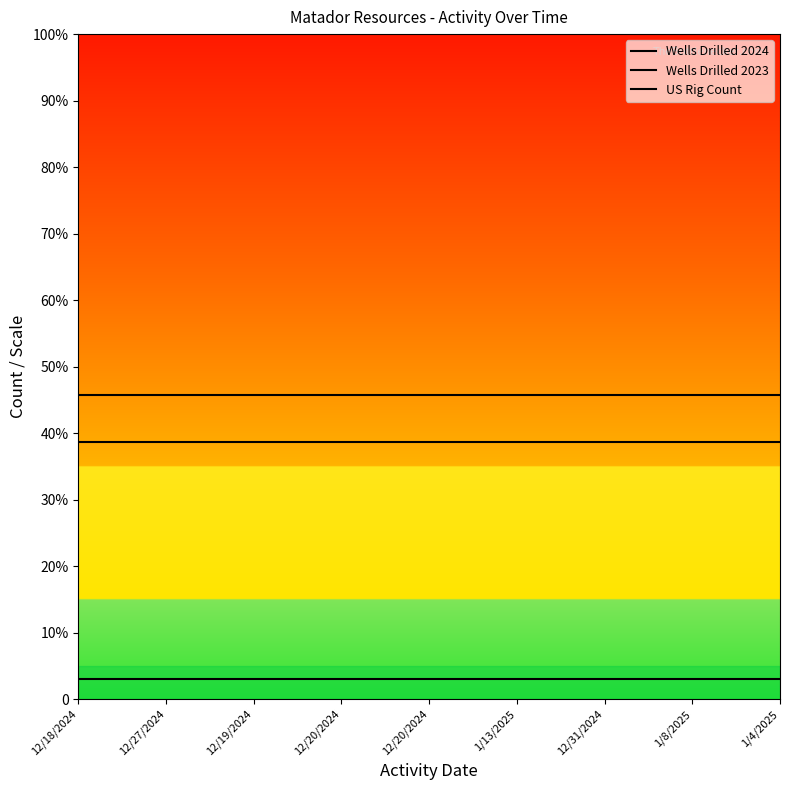

Rank the categories by Wells Drilled 2023 value from highest to lowest.

12/18/2024, 12/27/2024, 12/19/2024, 12/20/2024, 12/20/2024, 1/13/2025, 12/31/2024, 1/8/2025, 1/4/2025